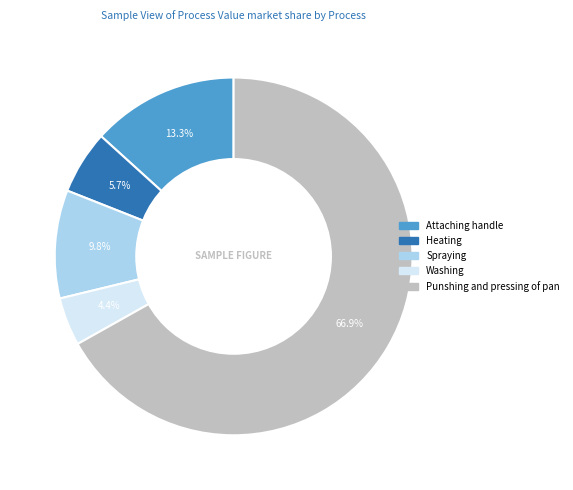

Rank the categories by value from lowest to highest.

Washing, Heating, Spraying, Attaching handle, Punshing and pressing of pan